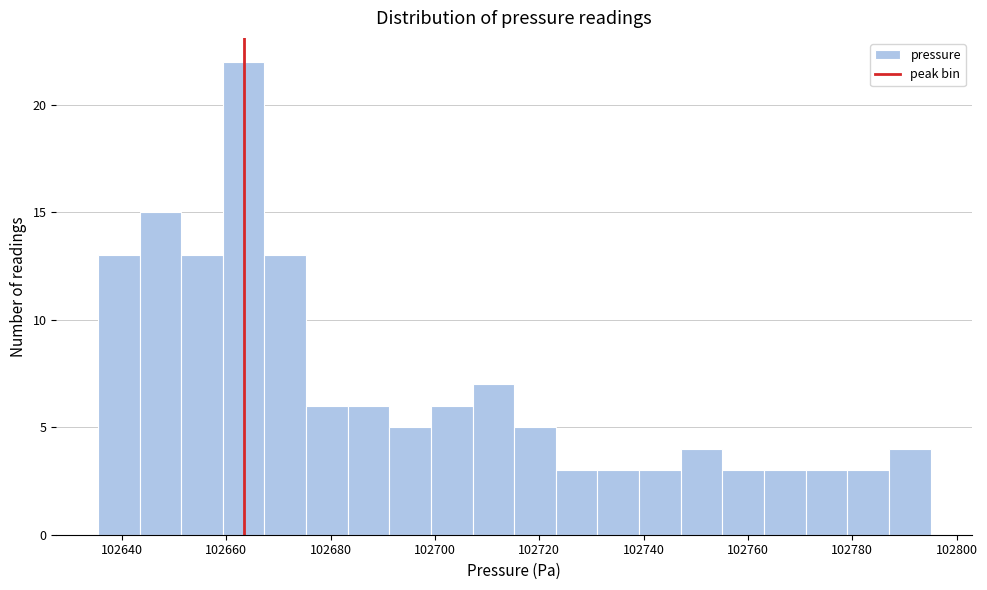

Read against the x-axis, roughly where is the centre of the tallest bar?

102664